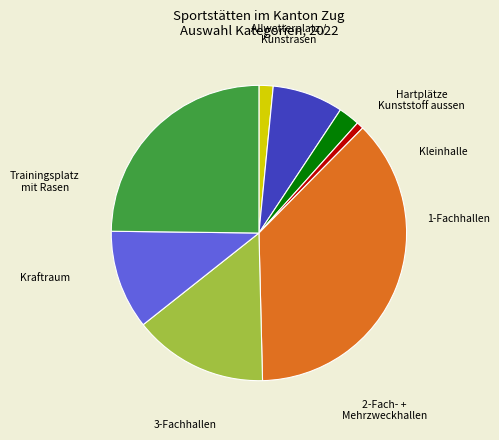

To the nearest percent, what is the difference between the largest and smallest slice percentages?

36%